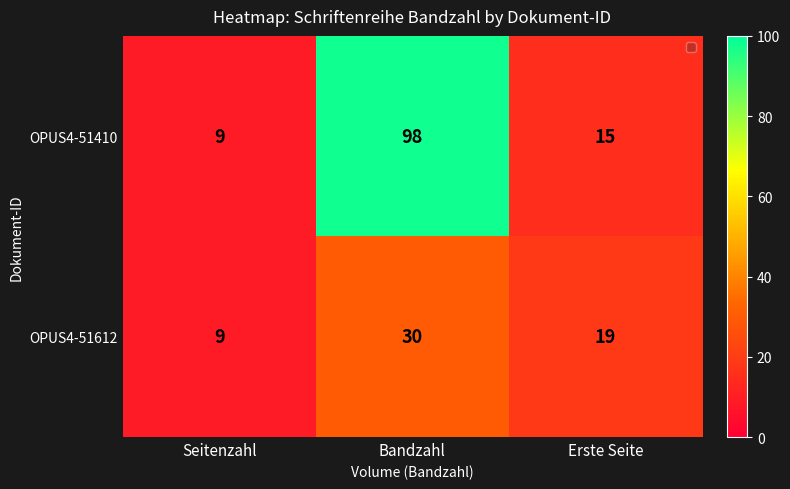

Which category has the highest value in the OPUS4-51410 series?

Bandzahl